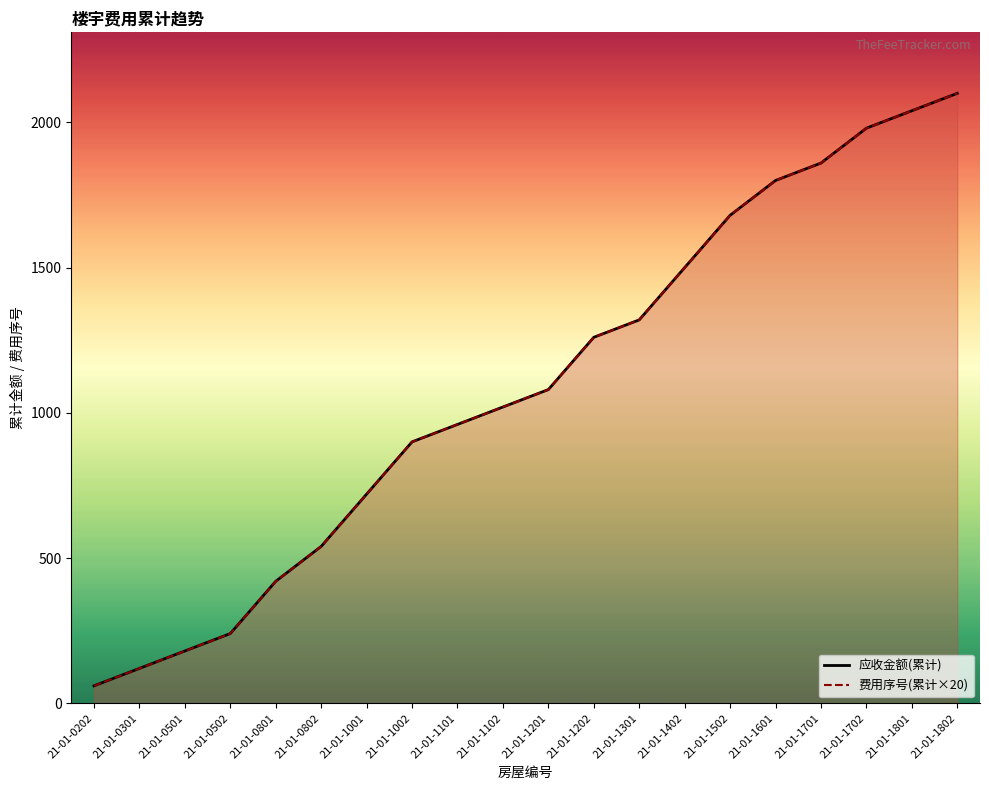

How many lines are shown in the chart?

2